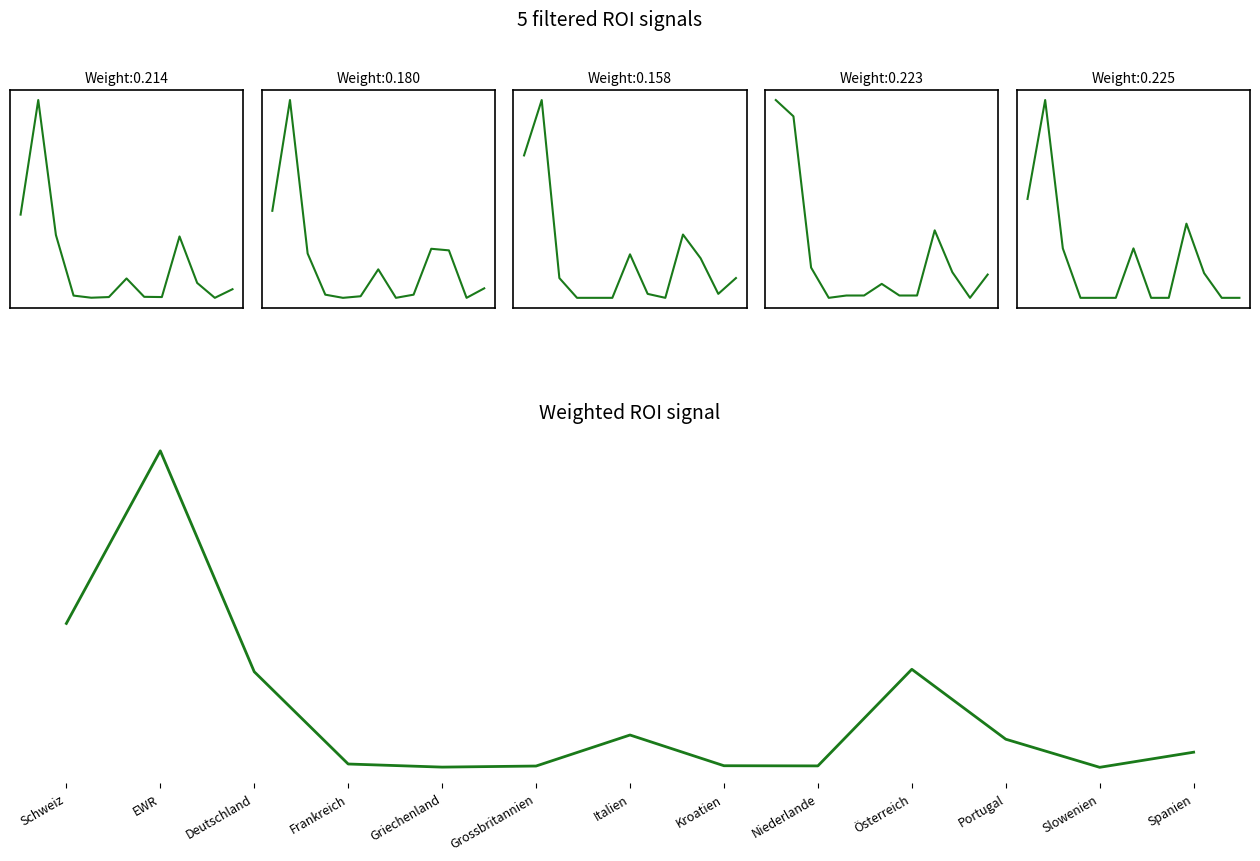

What position from the left is Deutschland?

3